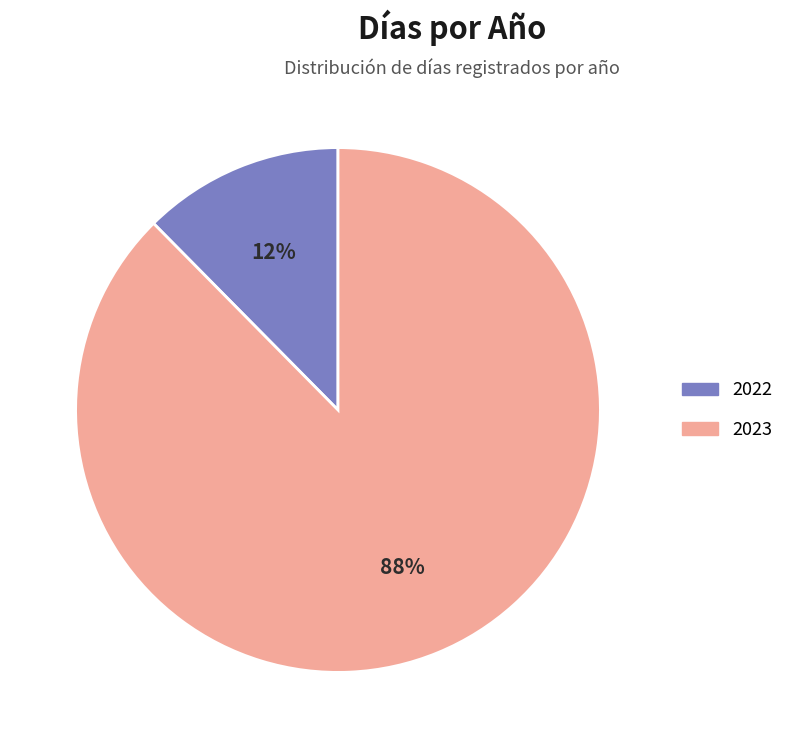

What is the largest slice in the pie chart?

2023